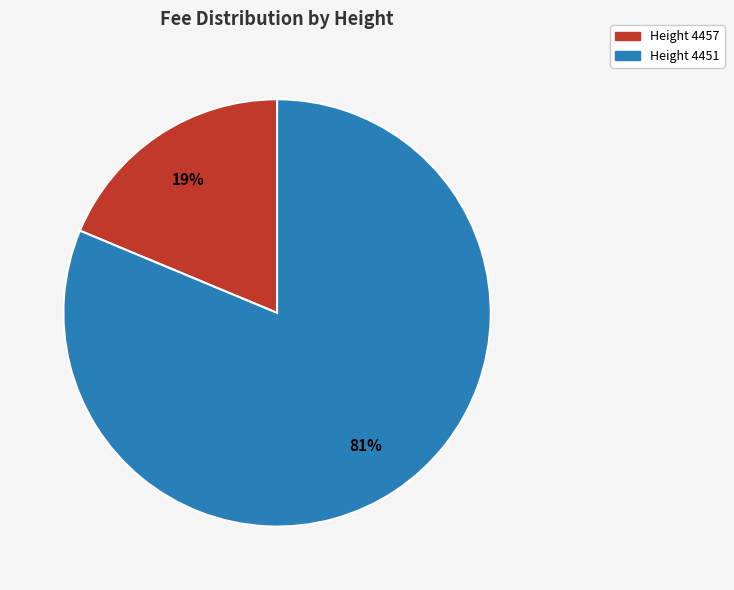

Does any single category account for the majority?

Yes